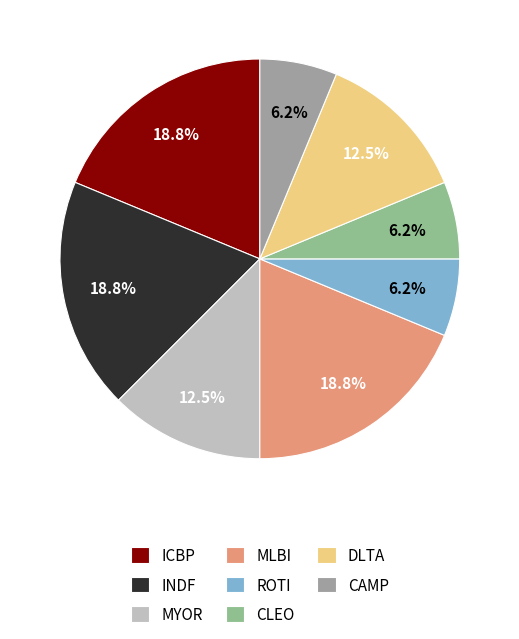

How many slices are in this pie chart?

8